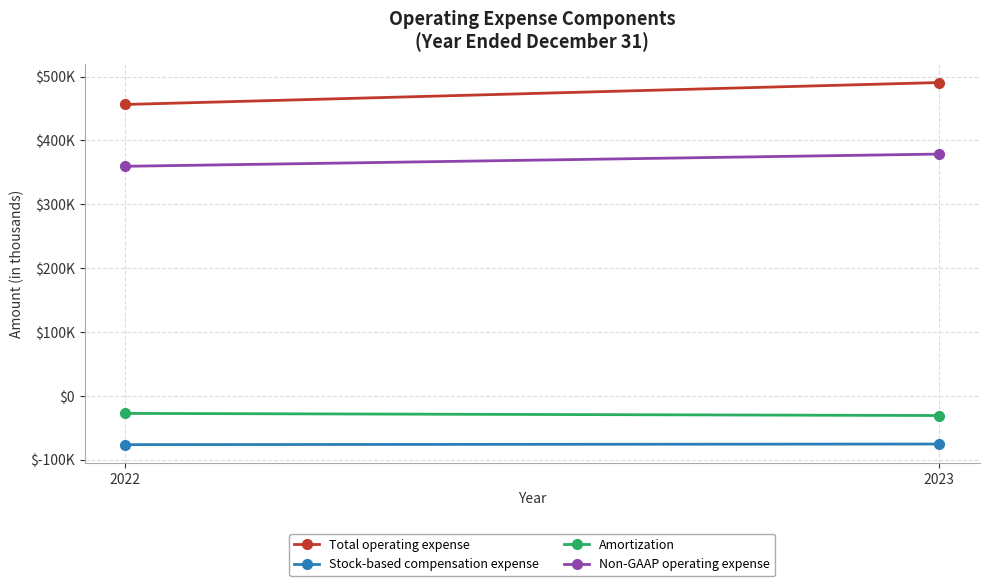

Count the Stock-based compensation expense values in the range -76436 to -75486.

2